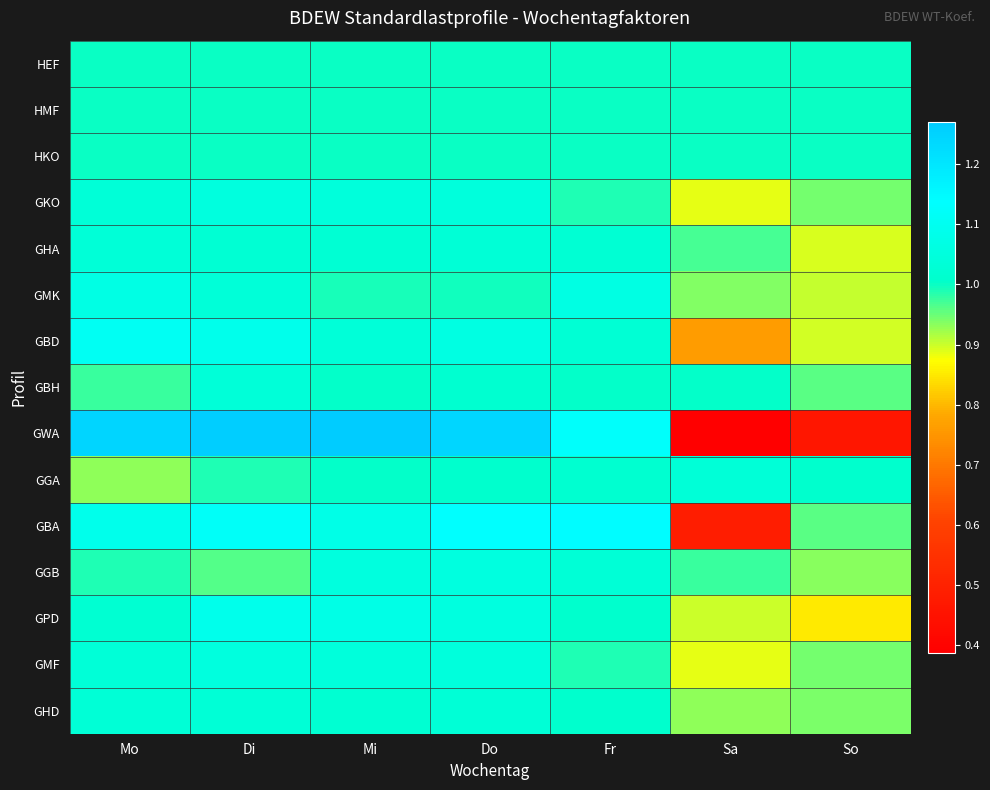

Which label corresponds to the largest value in the chart?

Mi